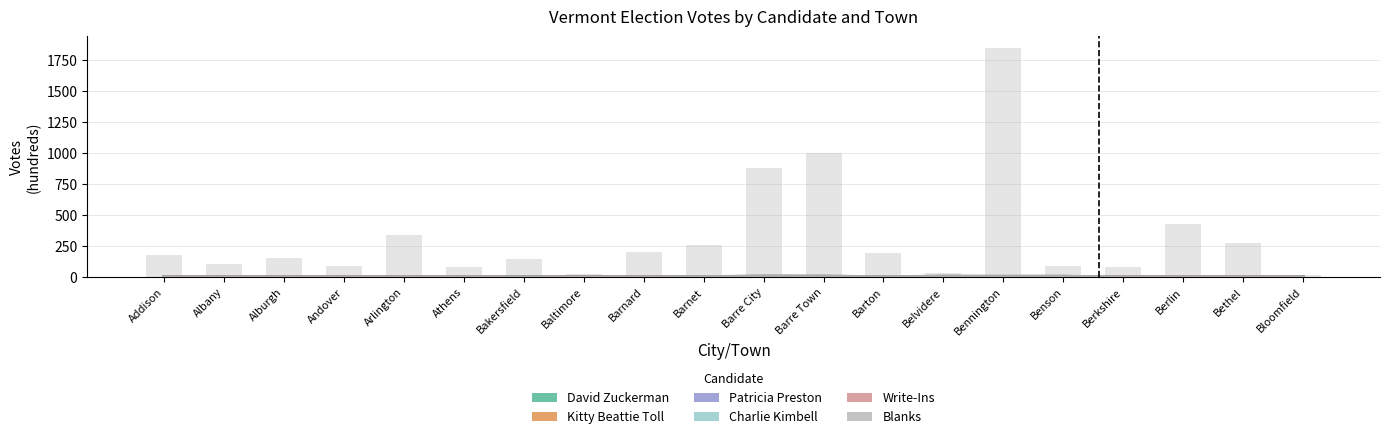

What is the approximate value of Patricia Preston at Bakersfield?

0.7